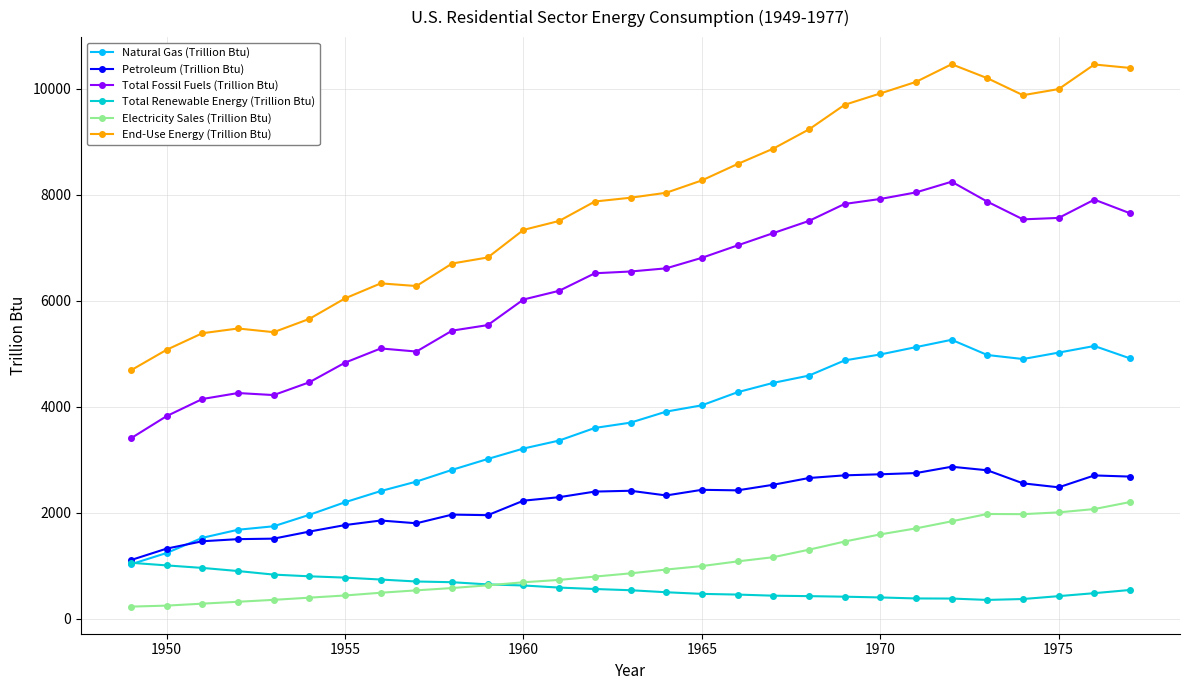

What is the value of the Total Renewable Energy (Trillion Btu) point at the 4th from the left?

899.2